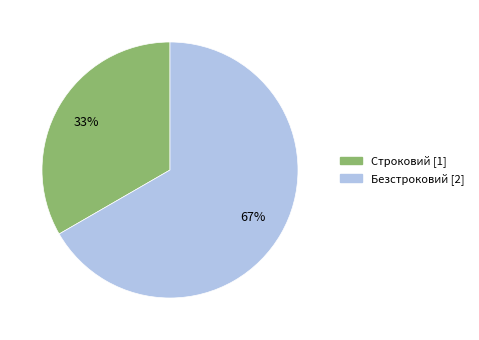

Which category has the smallest portion of the pie?

Строковий